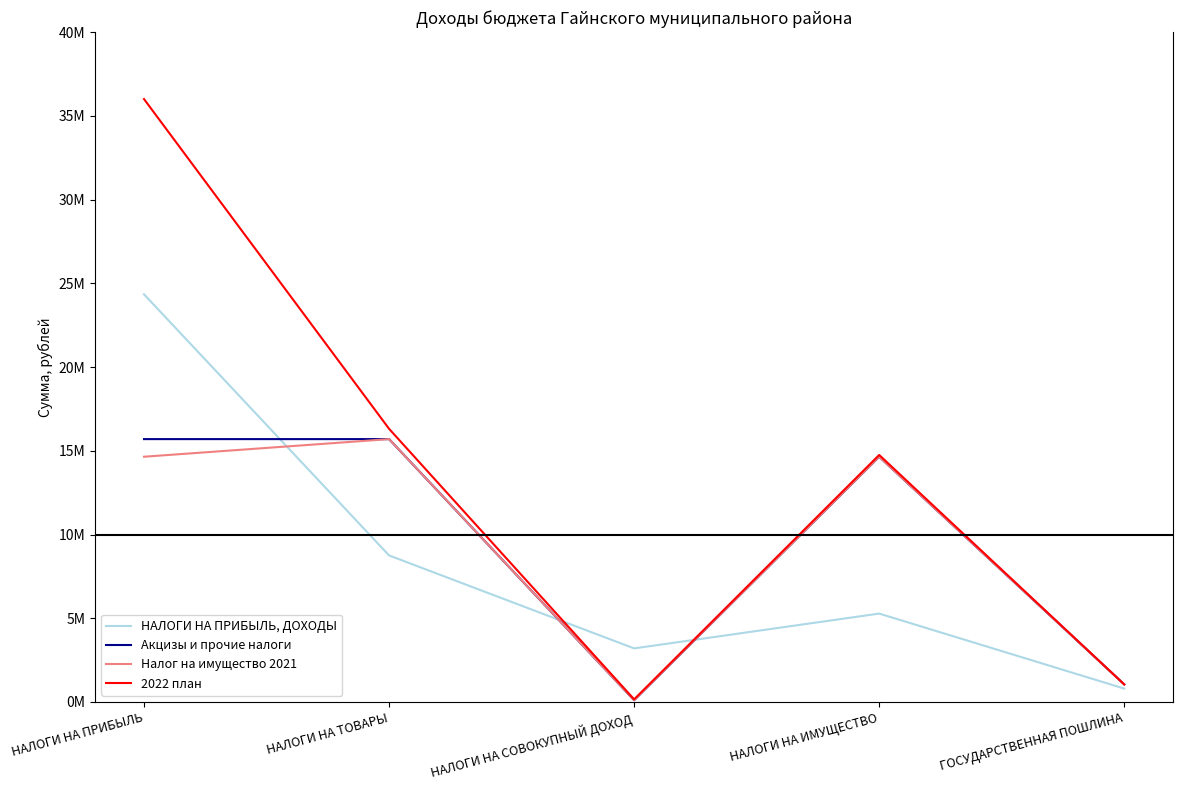

What is the spread (max minus min) of values at ГОСУДАРСТВЕННАЯ ПОШЛИНА?

250000